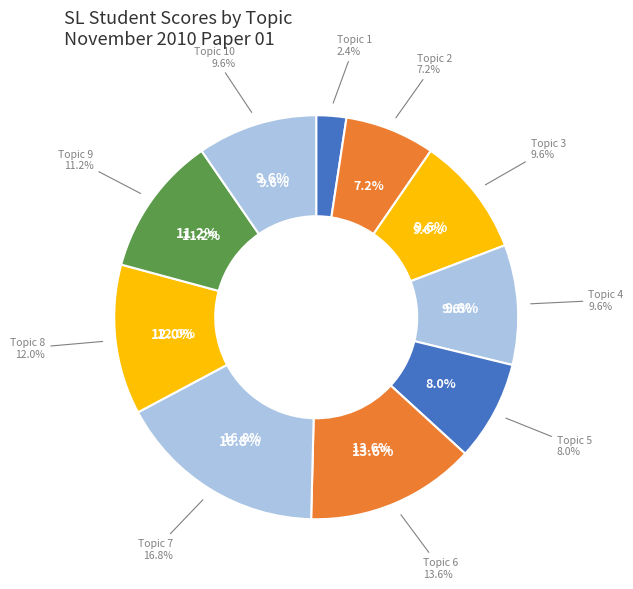

To the nearest percent, what portion does Topic 9 represent?

11%